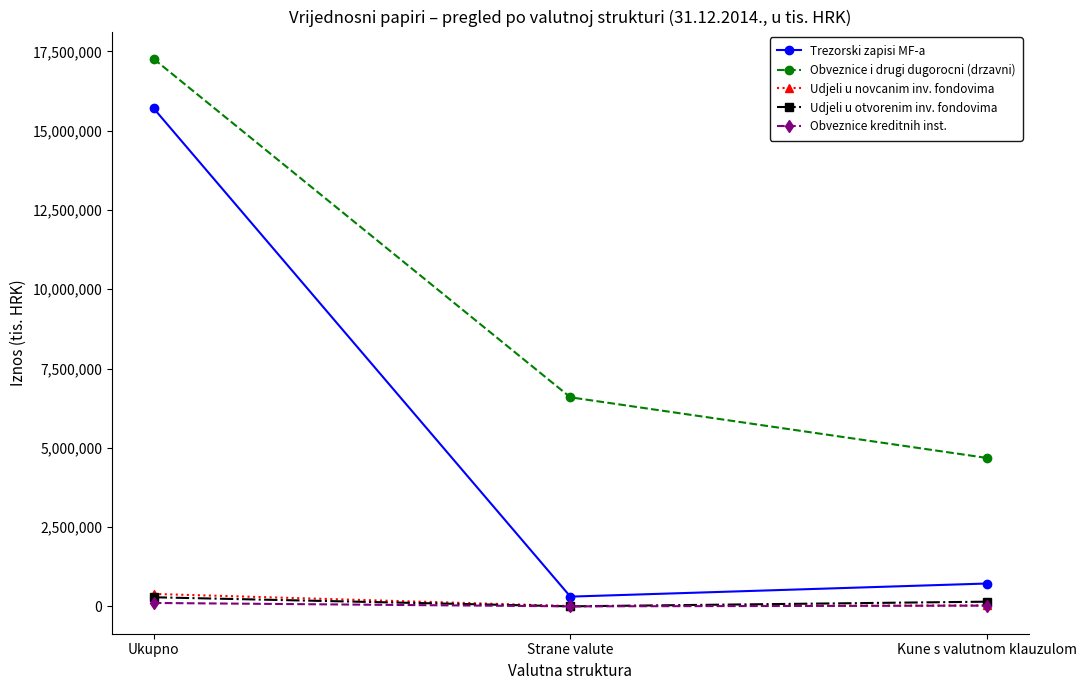

Which series has the widest spread of values?

Trezorski zapisi MF-a